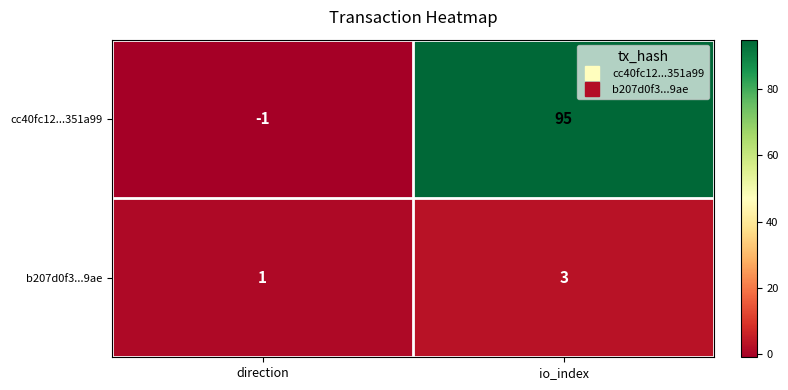

How many data points does each series have?

2